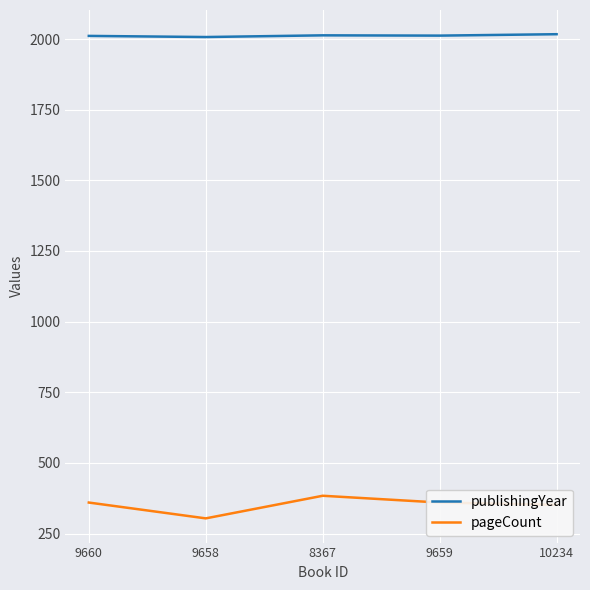

What is the minimum value shown in the chart?

304